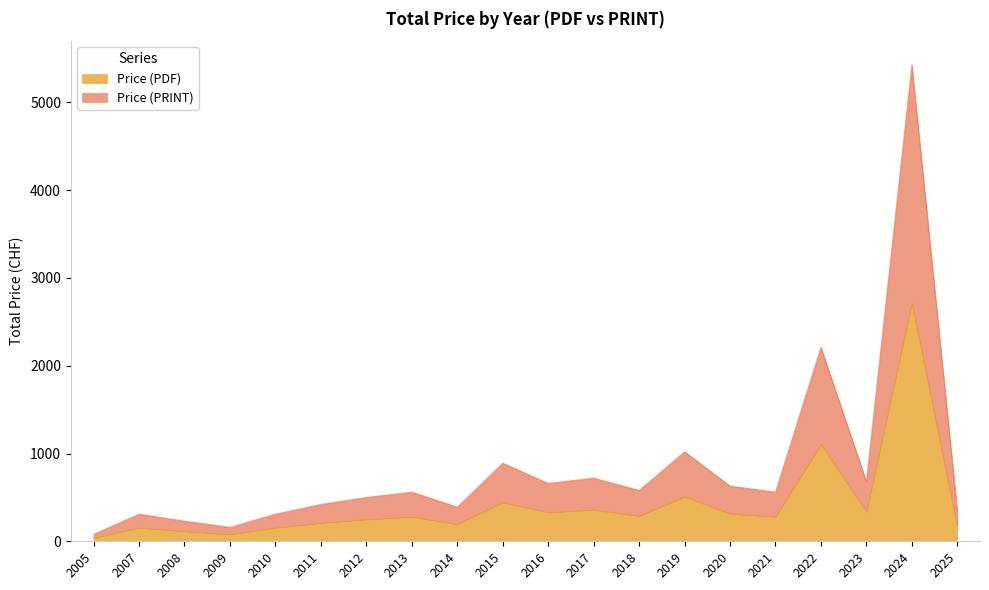

In Price (PDF), how many points are lower than both neighbors (excluding endpoints)?

6